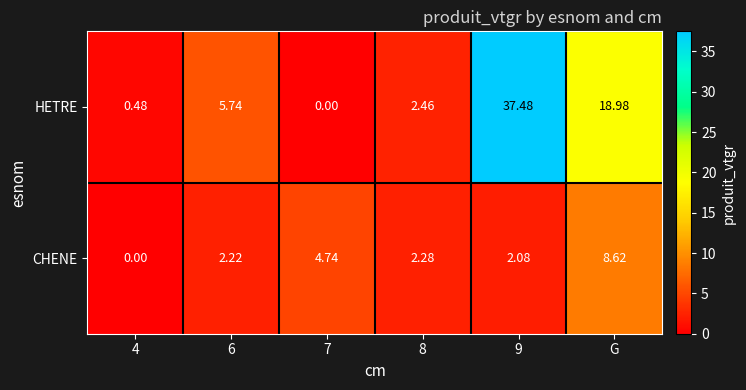

Which series has the widest spread of values?

HETRE